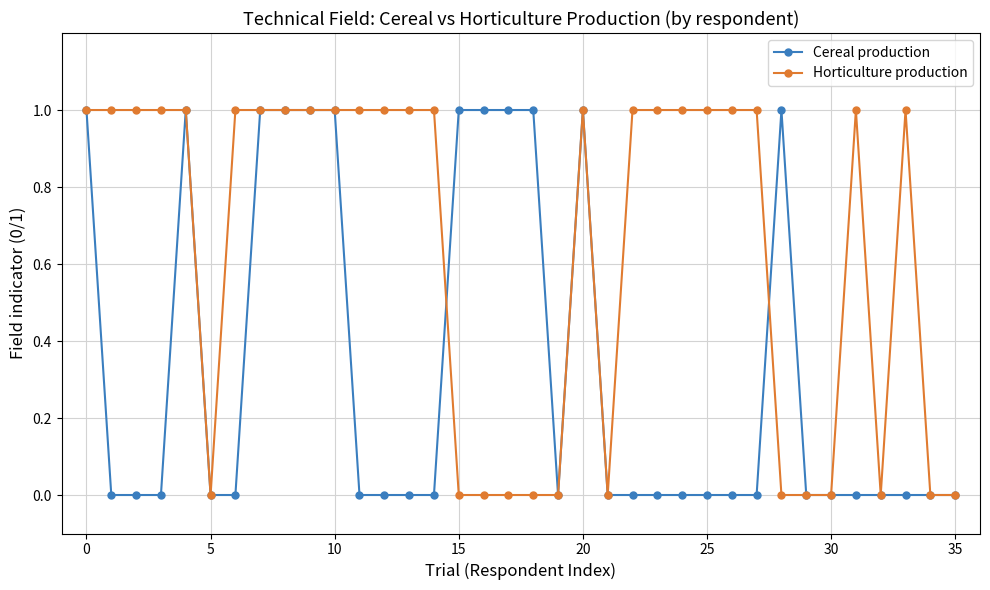

Rank the series by their average value, from highest to lowest.

Horticulture production, Cereal production